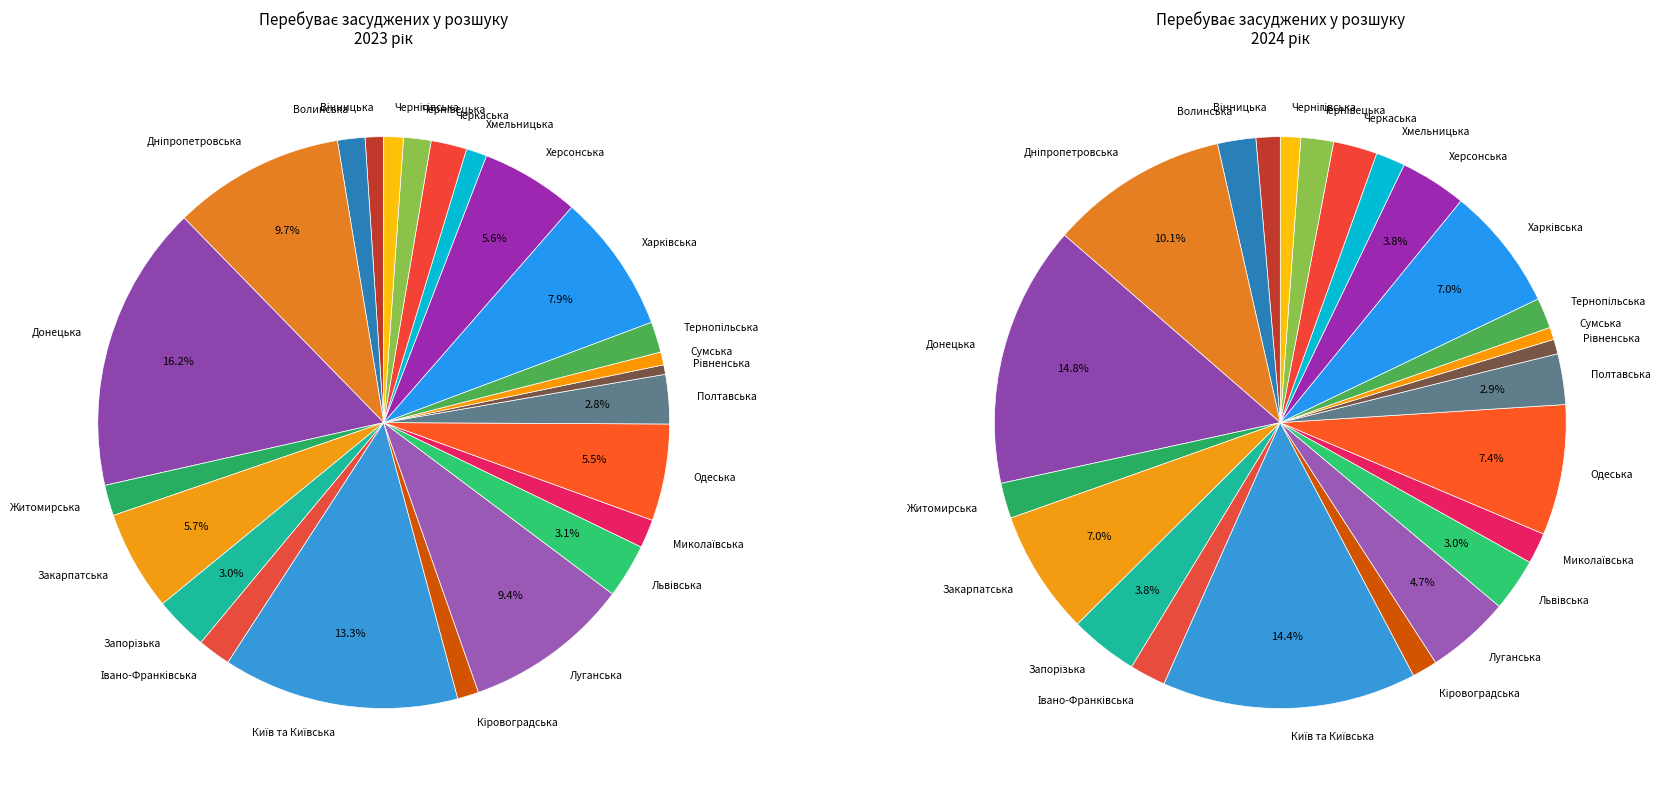

What is the total percentage of Черкаська and Чернігівська?

3.1%